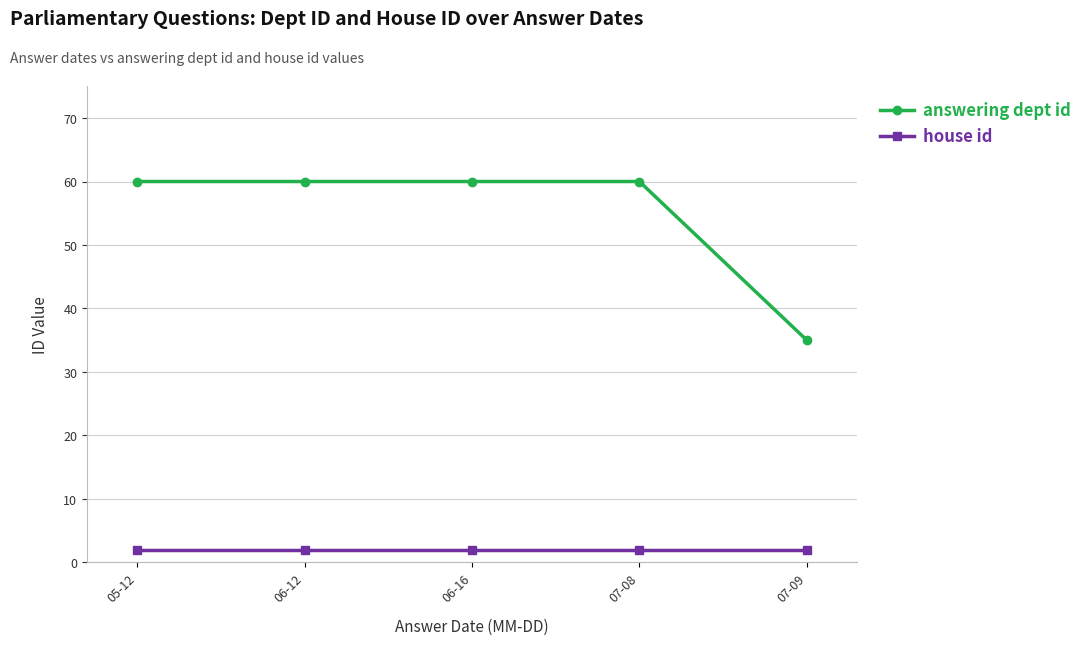

The answering dept id series shows 83 at 06-16. True or false?

False